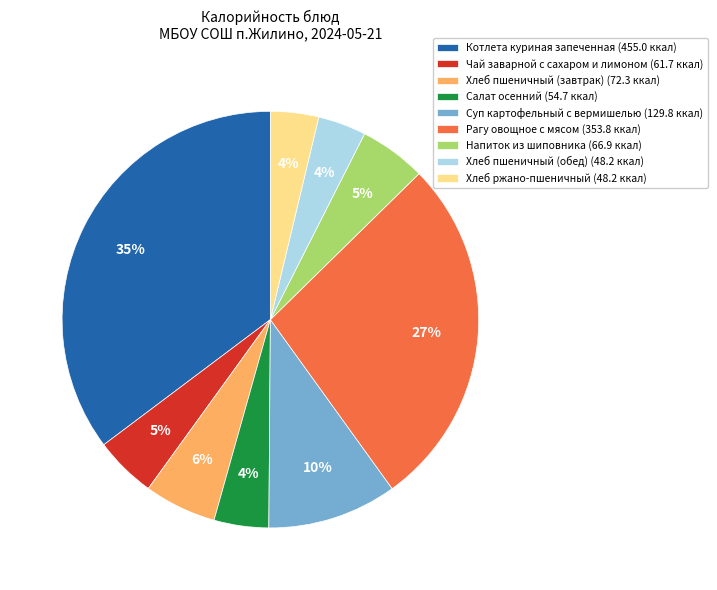

To the nearest percent, what percentage of the pie is Салат осенний?

4%